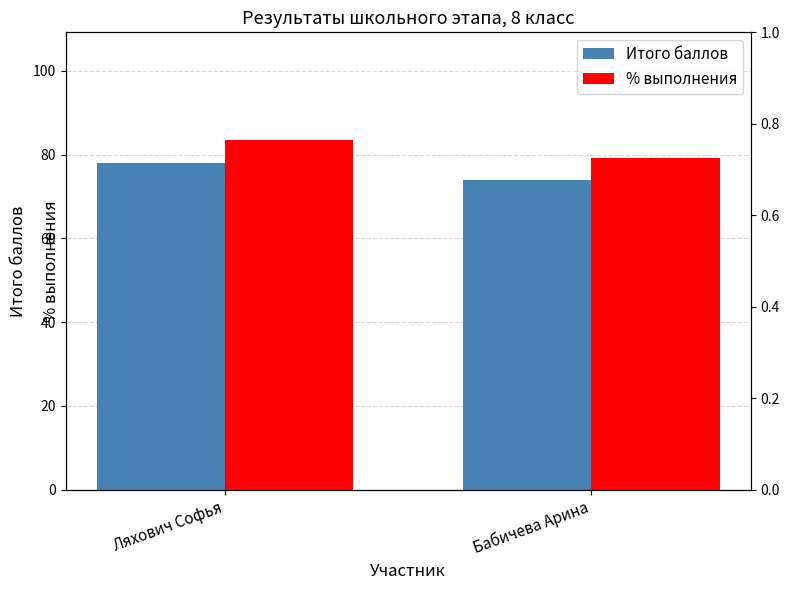

What are all the series names shown in the legend?

Итого баллов, % выполнения